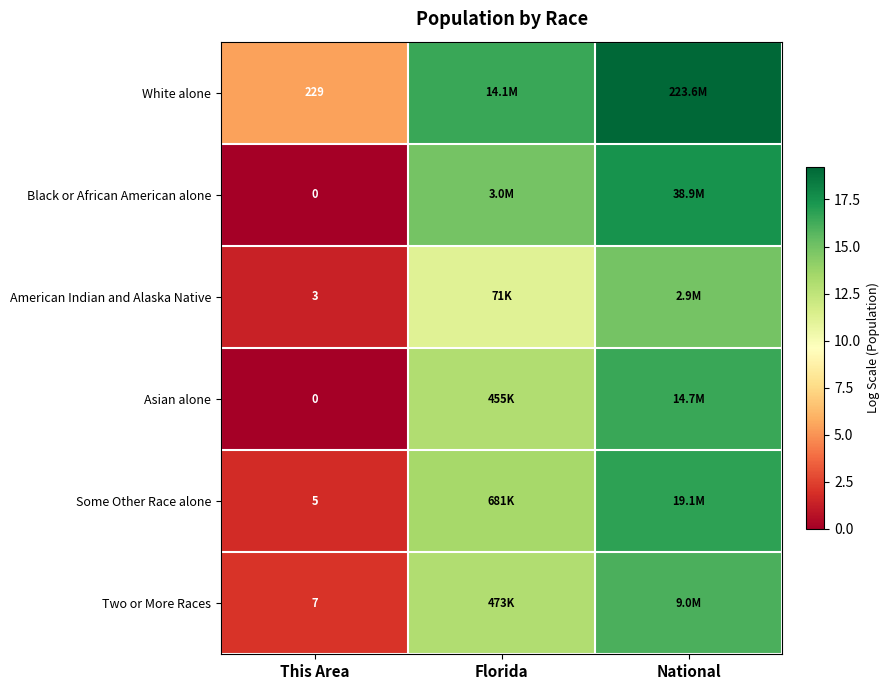

How many data points in Black or African American alone are less than 14?

1